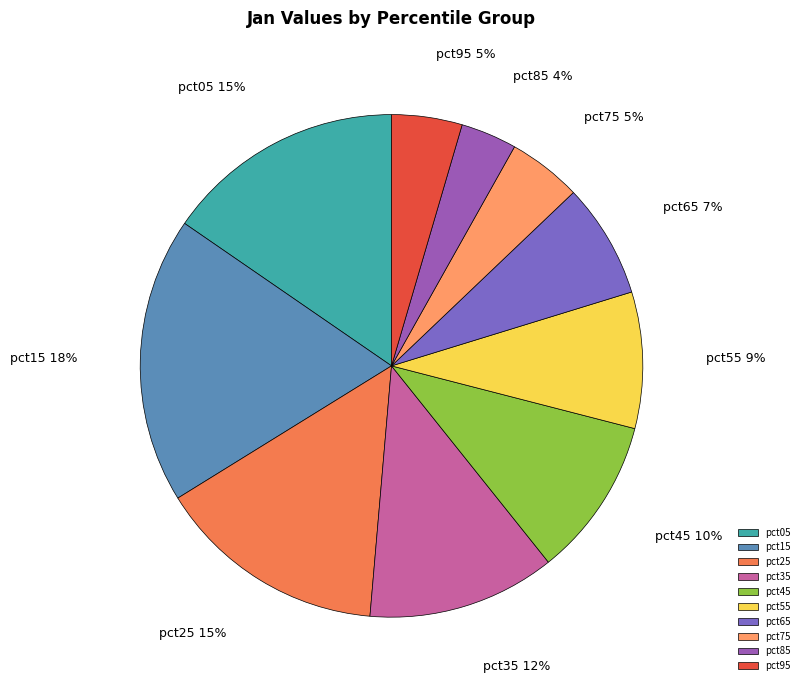

Which has a higher value, pct15 or pct75?

pct15